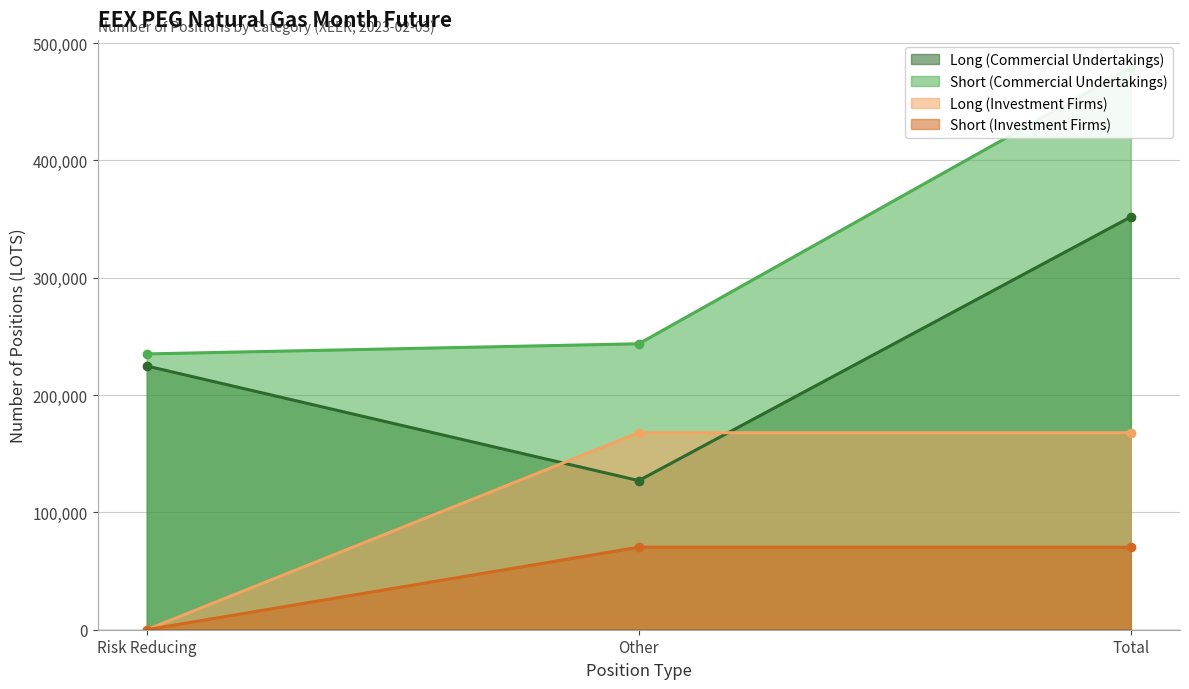

Reading left to right, what are all the values shown in this chart?

Long (Commercial Undertakings): 224809	127093	351902
Short (Commercial Undertakings): 235089	243728	478817
Long (Investment Firms): 0	167939	167939
Short (Investment Firms): 0	70328	70328